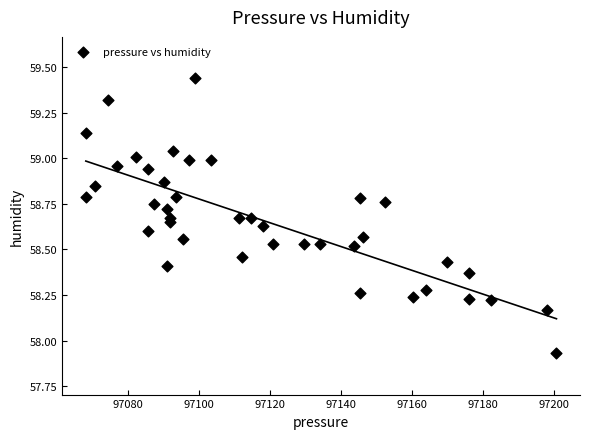

What is the range of Y values (max minus min)?

1.5